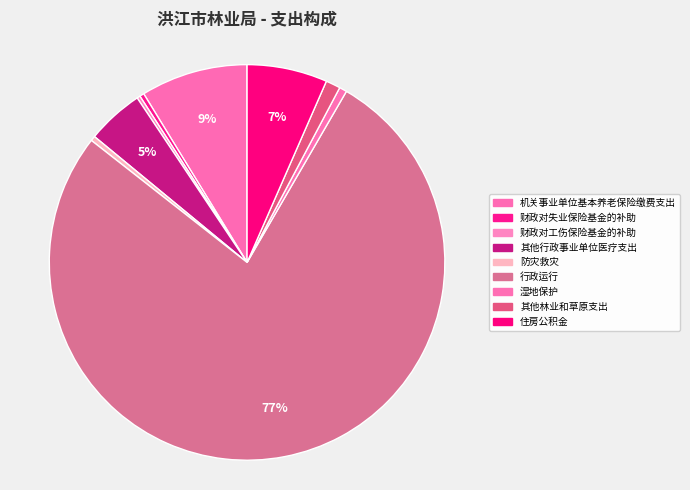

To the nearest percent, what percentage of the pie is 其他林业和草原支出?

1%